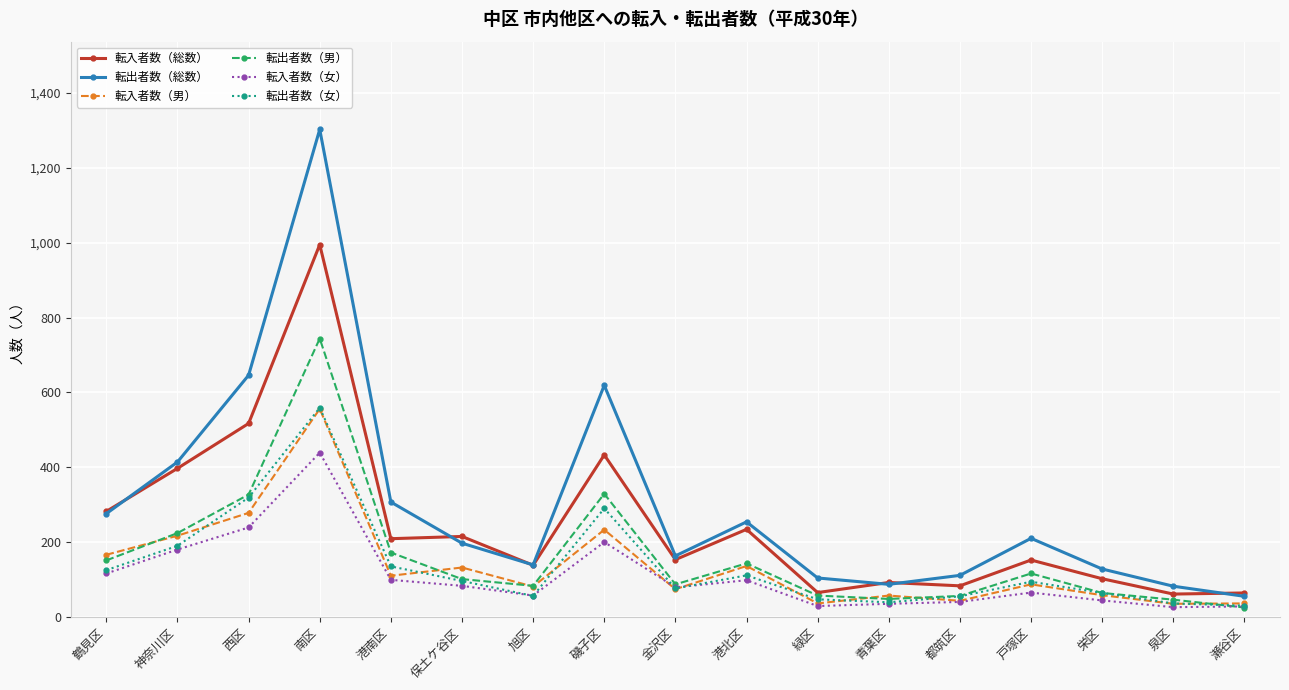

What is the lowest value of the 転出者数（総数） series?

55